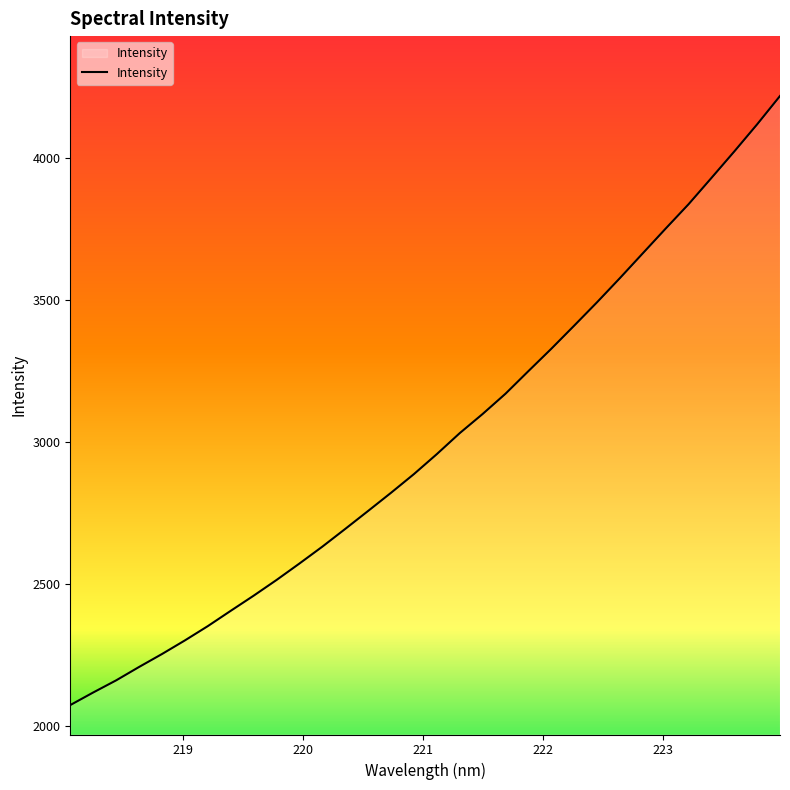

What is the average value?

3002.1